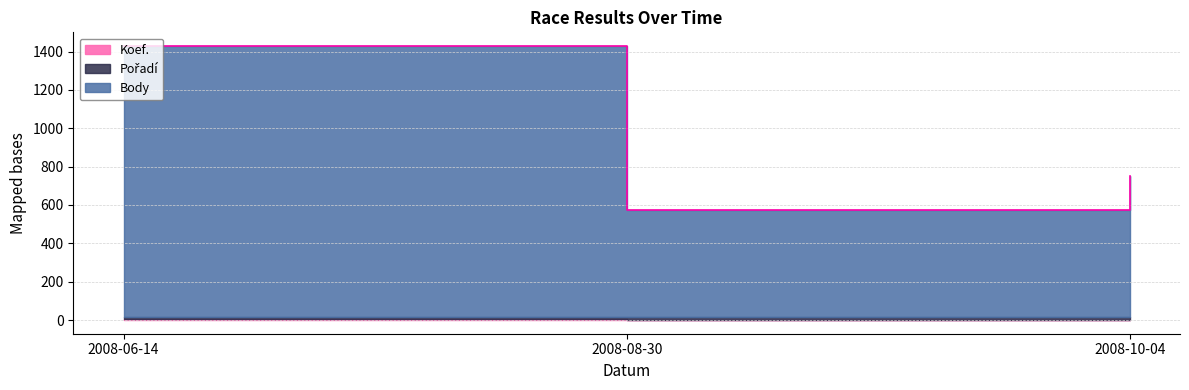

What position from the left is 2008-08-30?

2